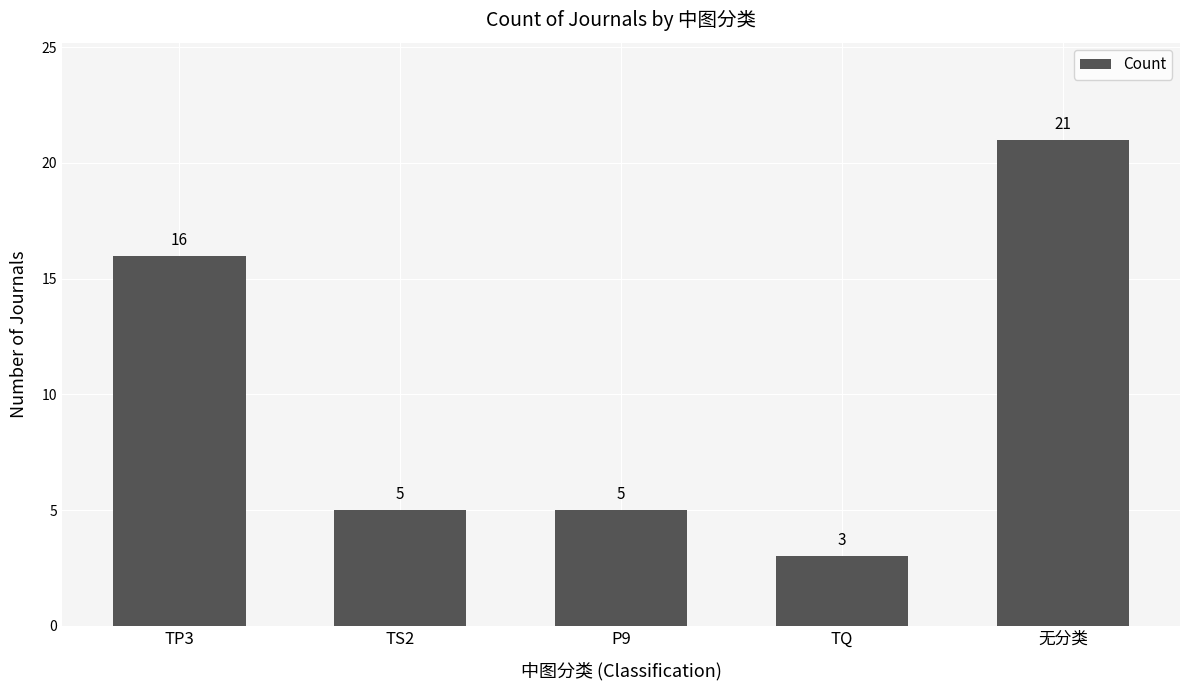

Reading left to right, extract all data points from this chart.

16	5	5	3	21